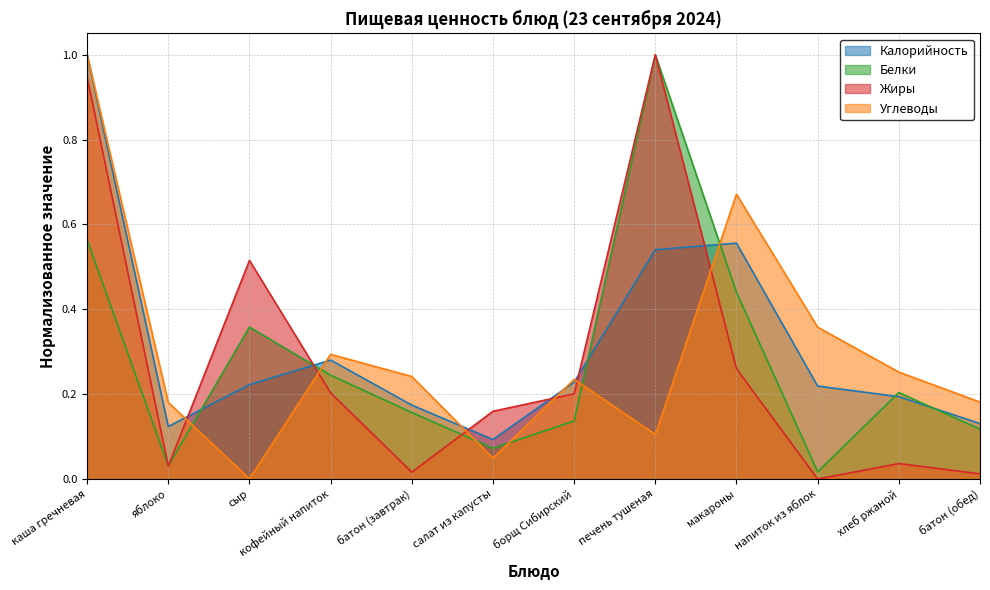

Which label corresponds to the largest value in the chart?

каша гречневая